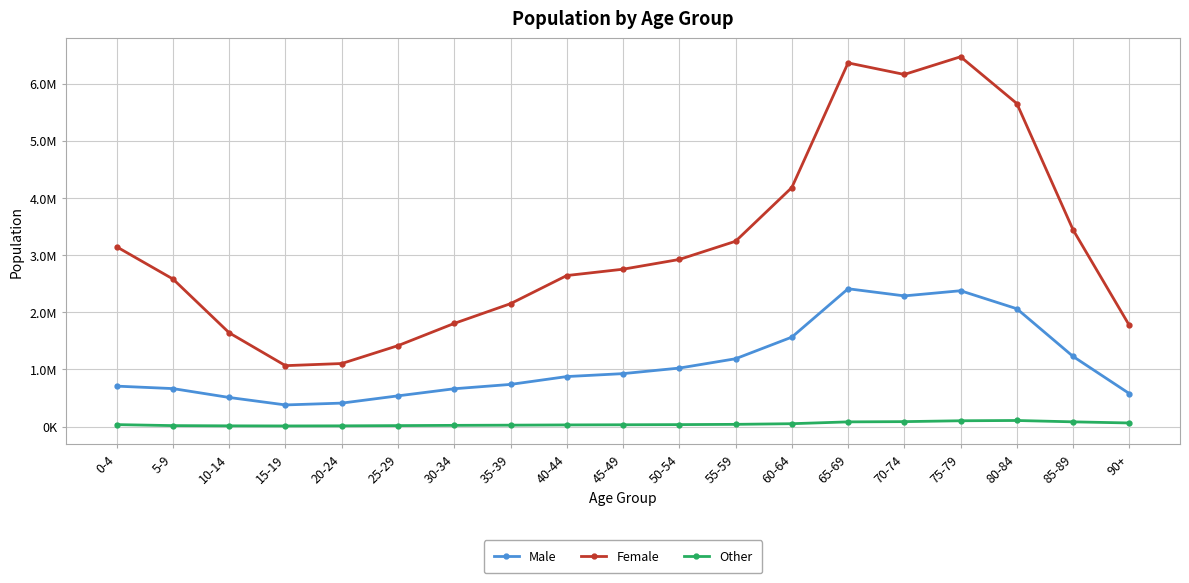

Does the chart have visible grid lines?

Yes